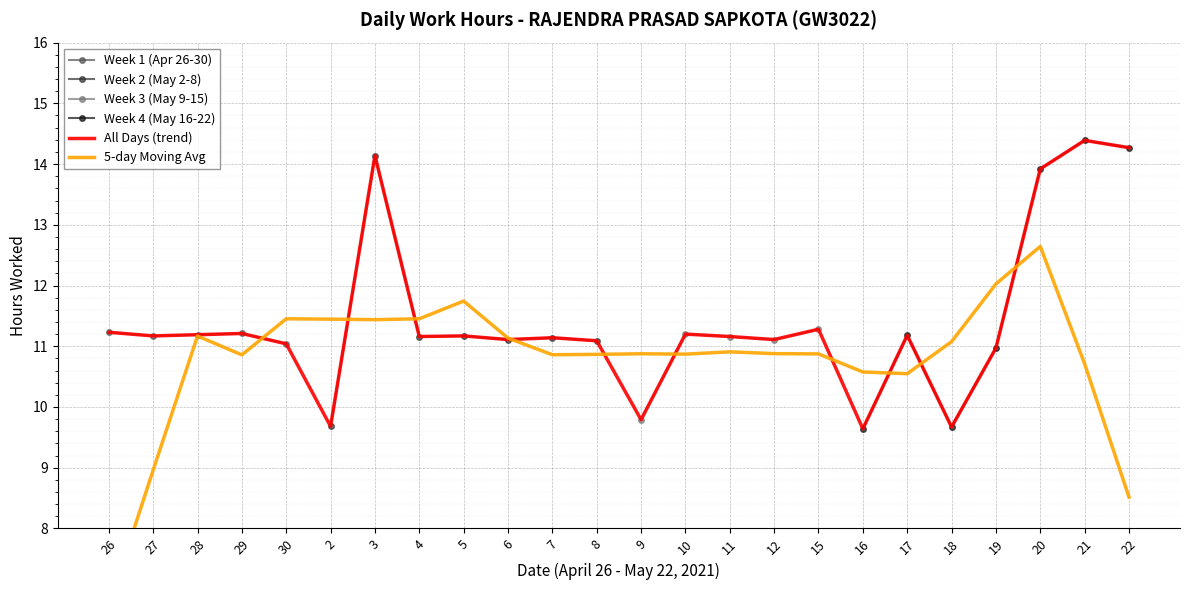

True or false: All Days (trend) has a value of 5.2 at 10.

False